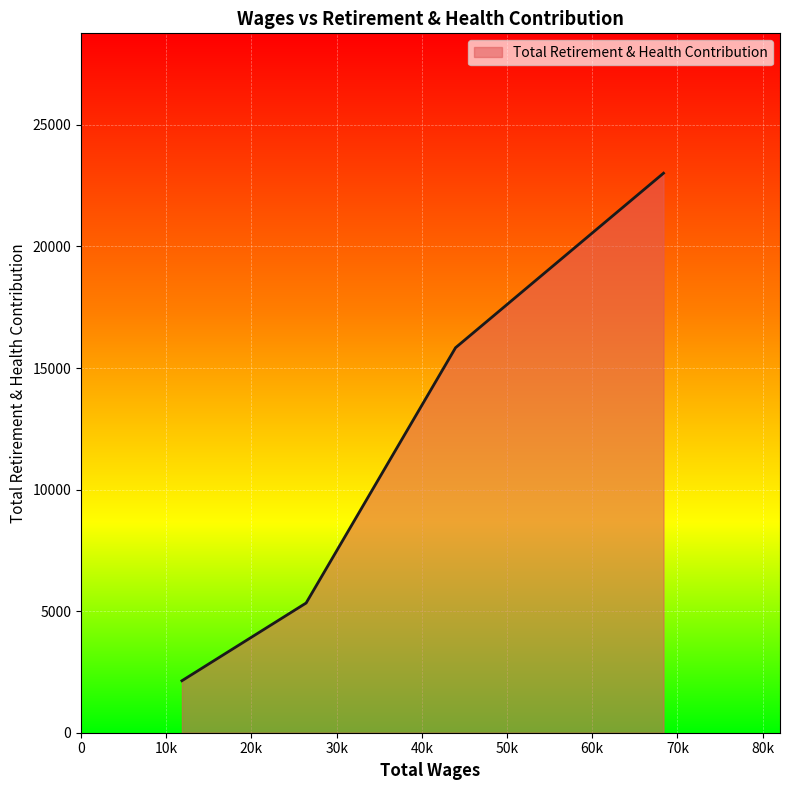

What is the minimum value shown in the chart?

2138